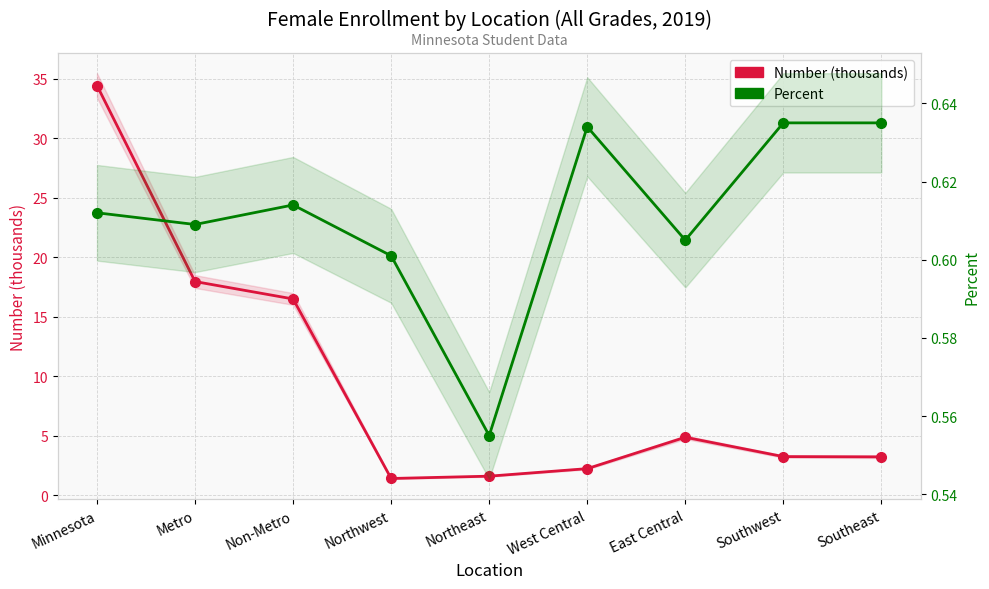

At which category does Number (thousands) reach its first local peak?

East Central